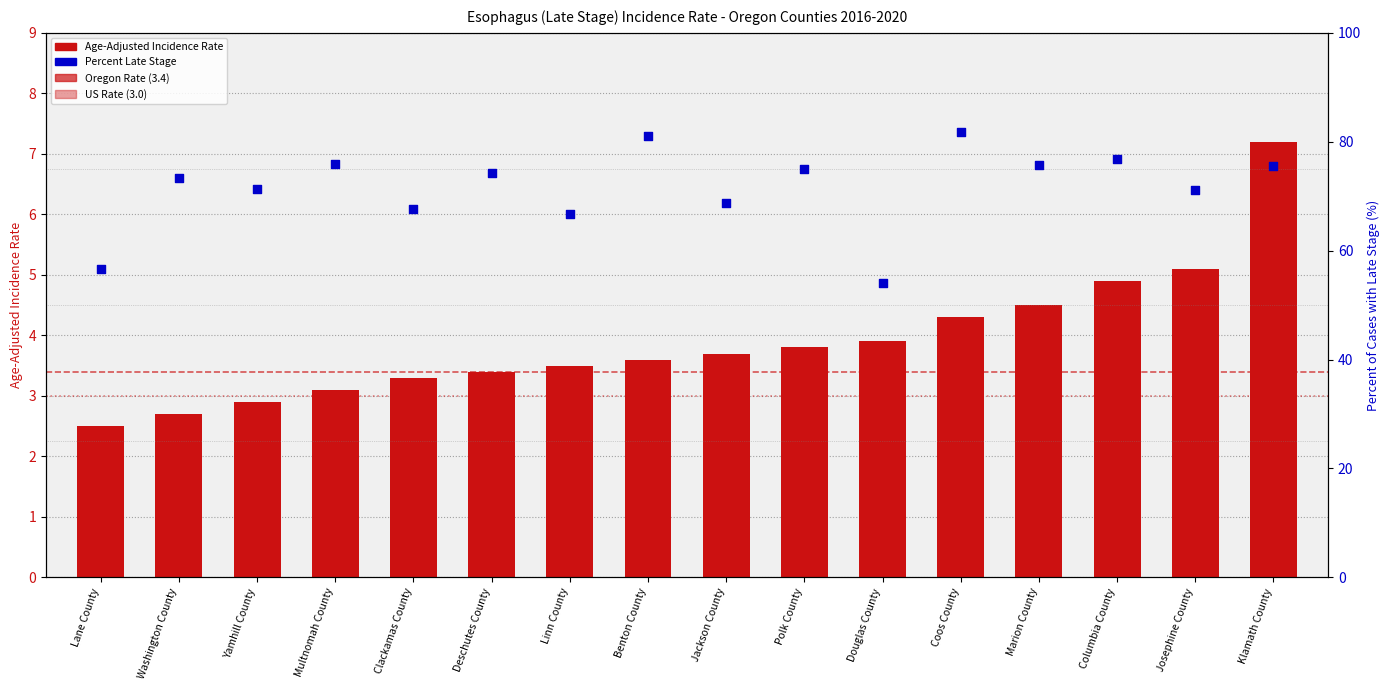

Which series has the largest total across all categories?

Percent Late Stage